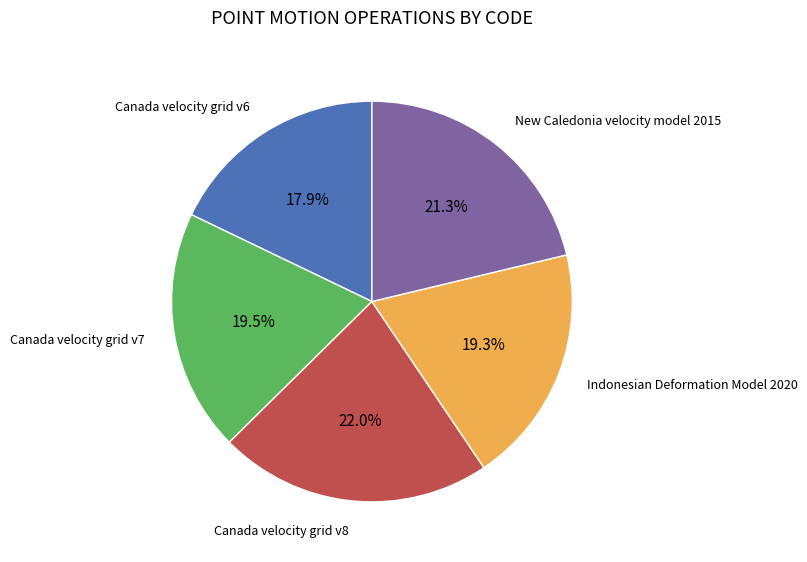

Does any single category account for the majority?

No